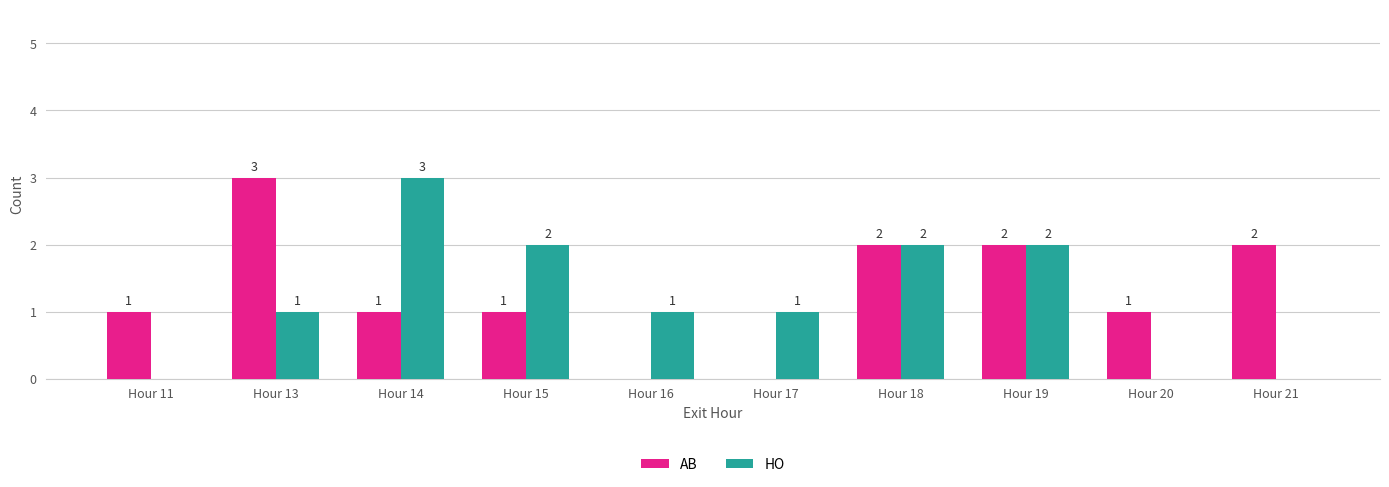

Reading right to left, what are all the values shown in this chart?

AB: Hour 21=2	Hour 20=1	Hour 19=2	Hour 18=2	Hour 17=0	Hour 16=0	Hour 15=1	Hour 14=1	Hour 13=3	Hour 11=1
HO: Hour 21=0	Hour 20=0	Hour 19=2	Hour 18=2	Hour 17=1	Hour 16=1	Hour 15=2	Hour 14=3	Hour 13=1	Hour 11=0